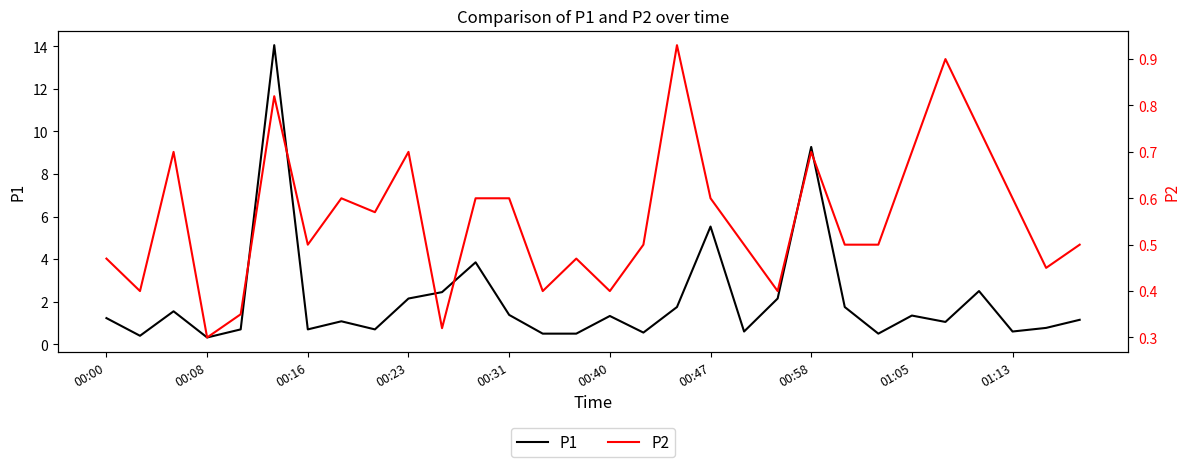

How many distinct data groups are displayed?

2